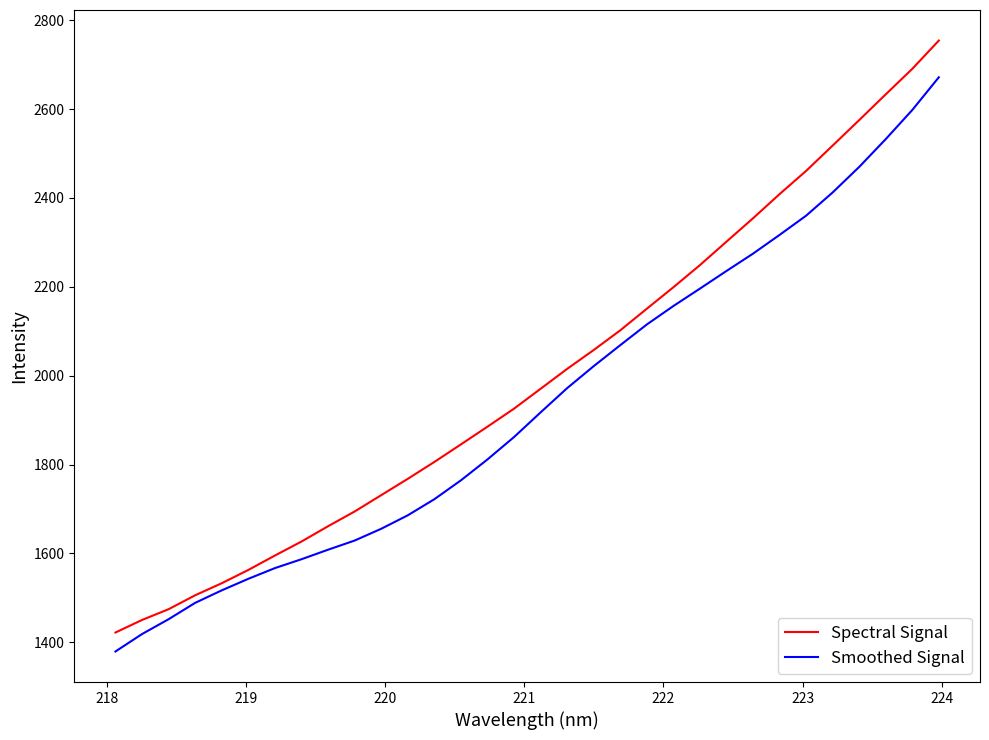

What is the sum of all Smoothed Signal values?

62014.3